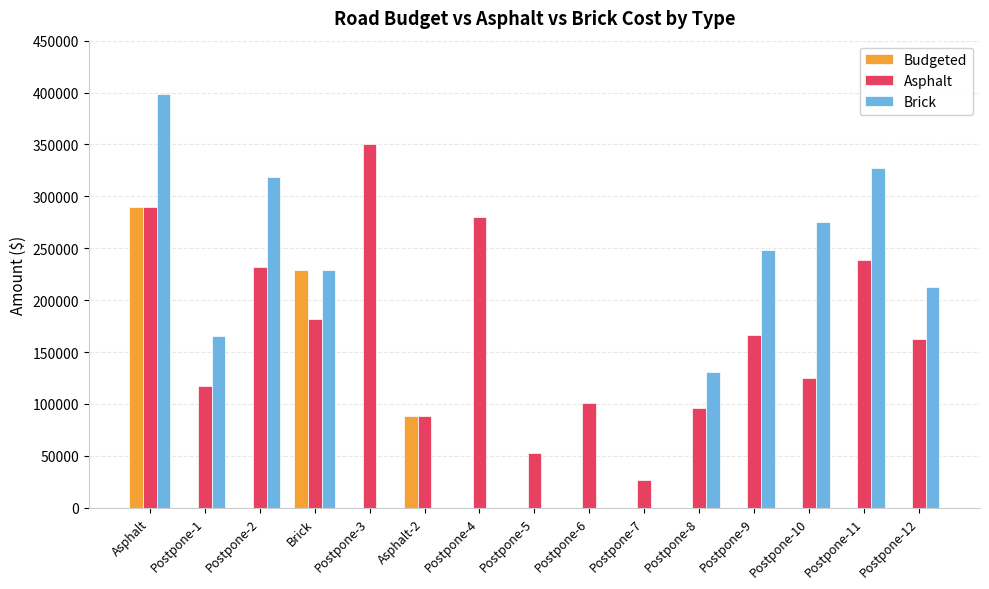

What is the highest value of the Asphalt series?

350660